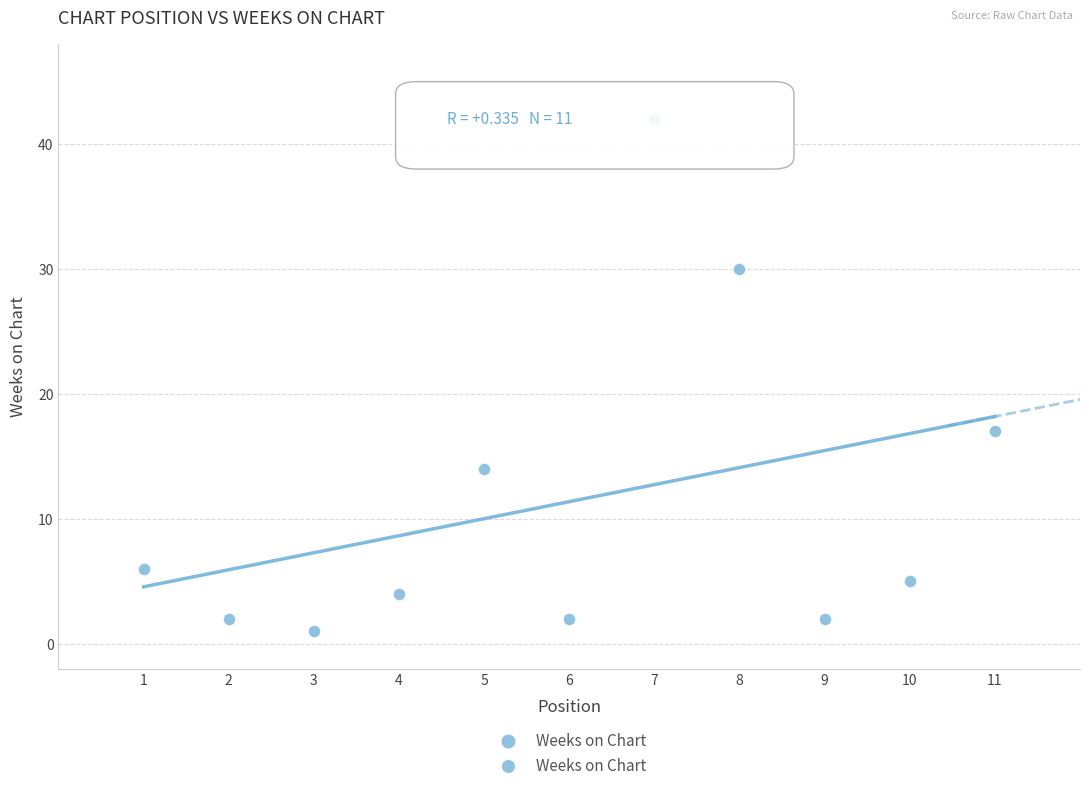

What Y value in the scatter plot is closest to 21?

17